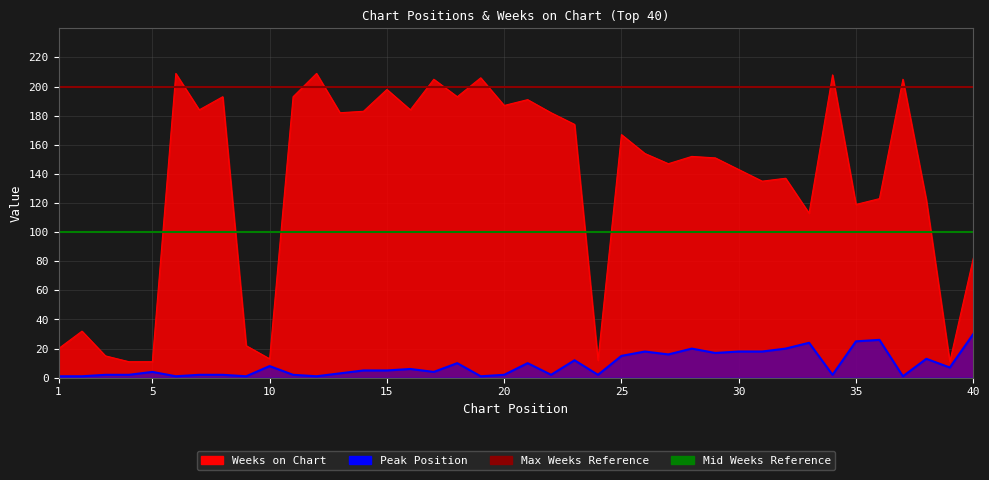

Reading right to left, list all the values displayed in this chart.

Peak Position: 30	7	13	1	26	25	2	24	20	18	18	17	20	16	18	15	2	12	2	10	2	1	10	4	6	5	5	3	1	2	8	1	2	2	1	4	2	2	1	1
Weeks on Chart: 82	11	122	205	123	119	208	113	137	135	143	151	152	147	154	167	12	174	182	191	187	206	193	205	184	198	183	182	209	193	13	22	193	184	209	11	11	15	32	20